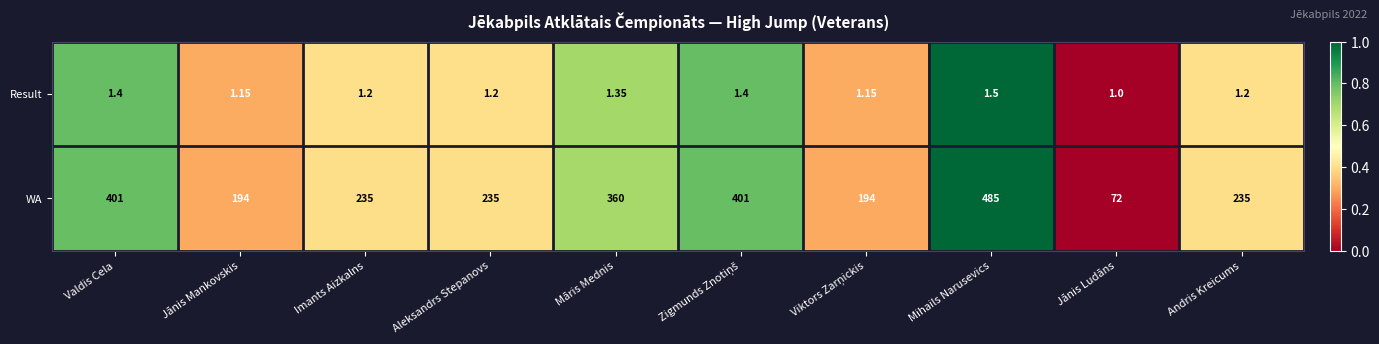

Rank the series by their average value, from highest to lowest.

WA, Result